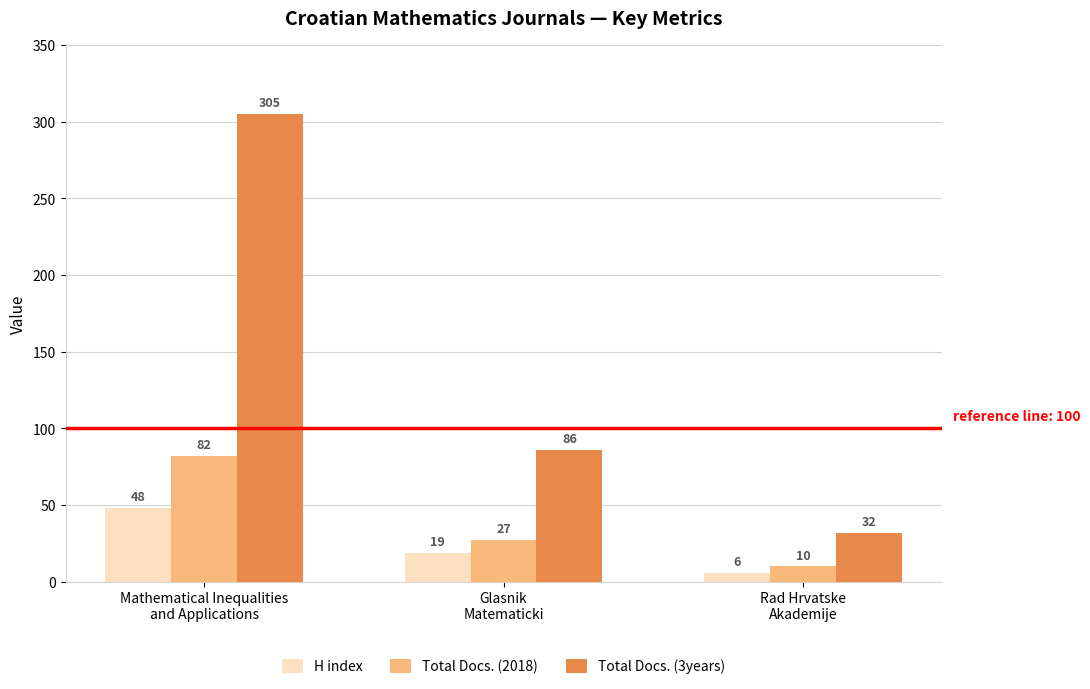

At which label does Total Docs. (2018) reach its minimum?

Rad Hrvatske
Akademije